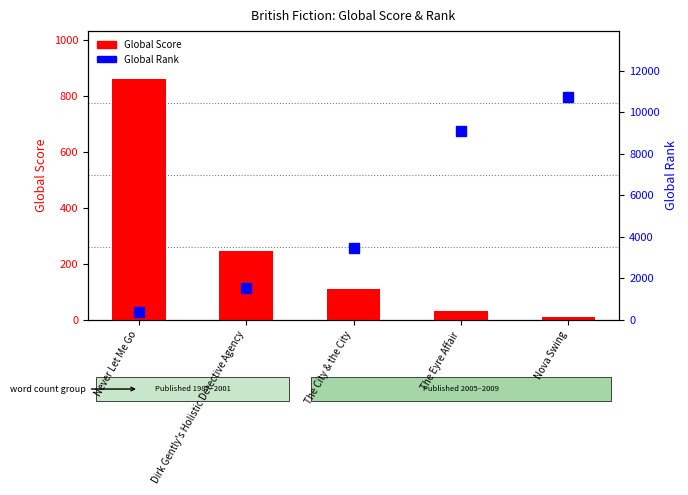

List the series in order of their overall mean, highest first.

Global Rank, Global Score